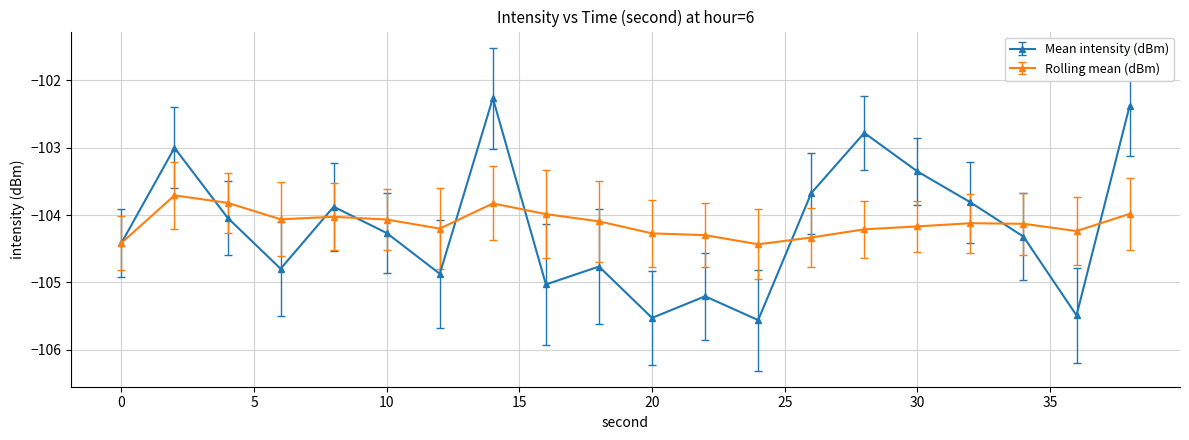

Which series has the largest range (max minus min)?

Mean intensity (dBm)